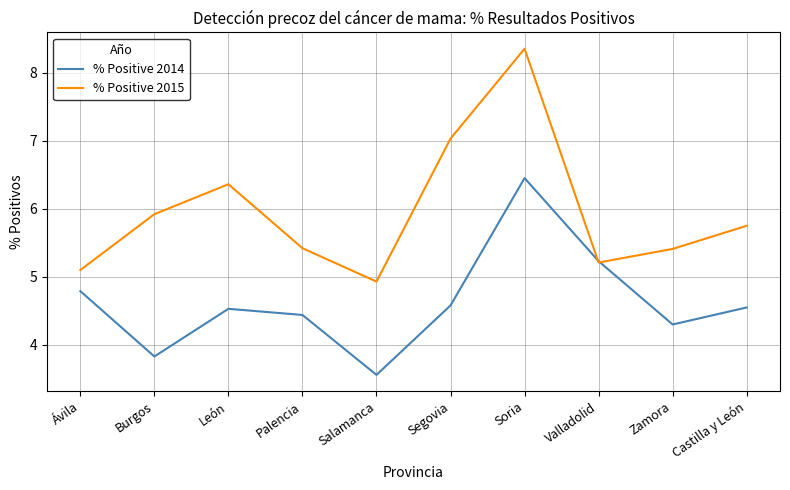

How many values in the % Positive 2014 series are below 4?

2